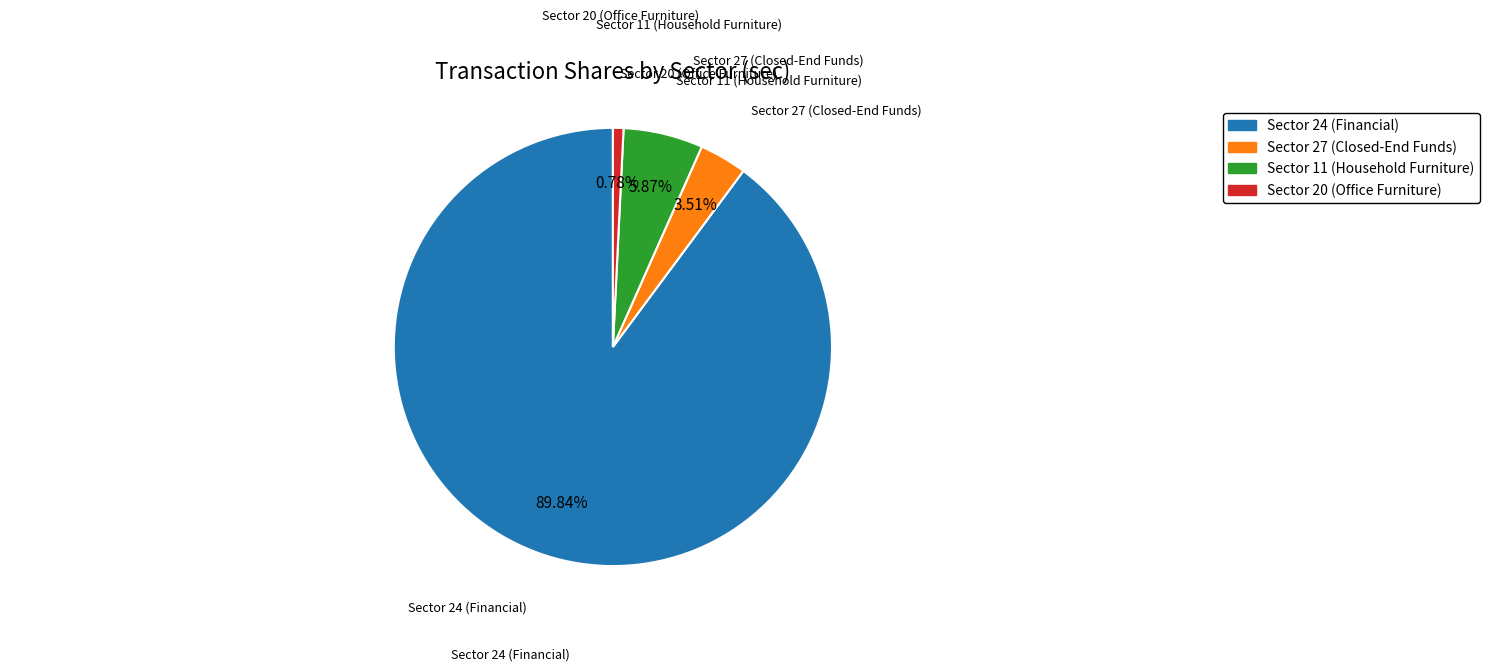

How many segments does this pie chart have?

4